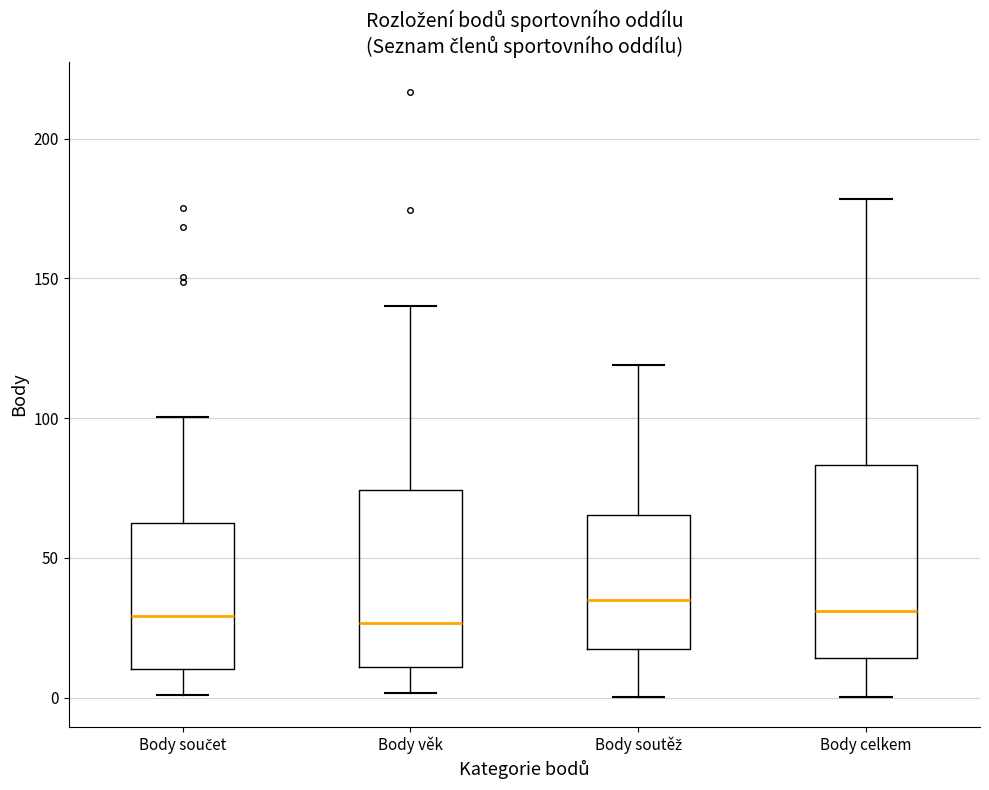

Which box is the tallest, from its lower edge to its upper edge?

Body celkem